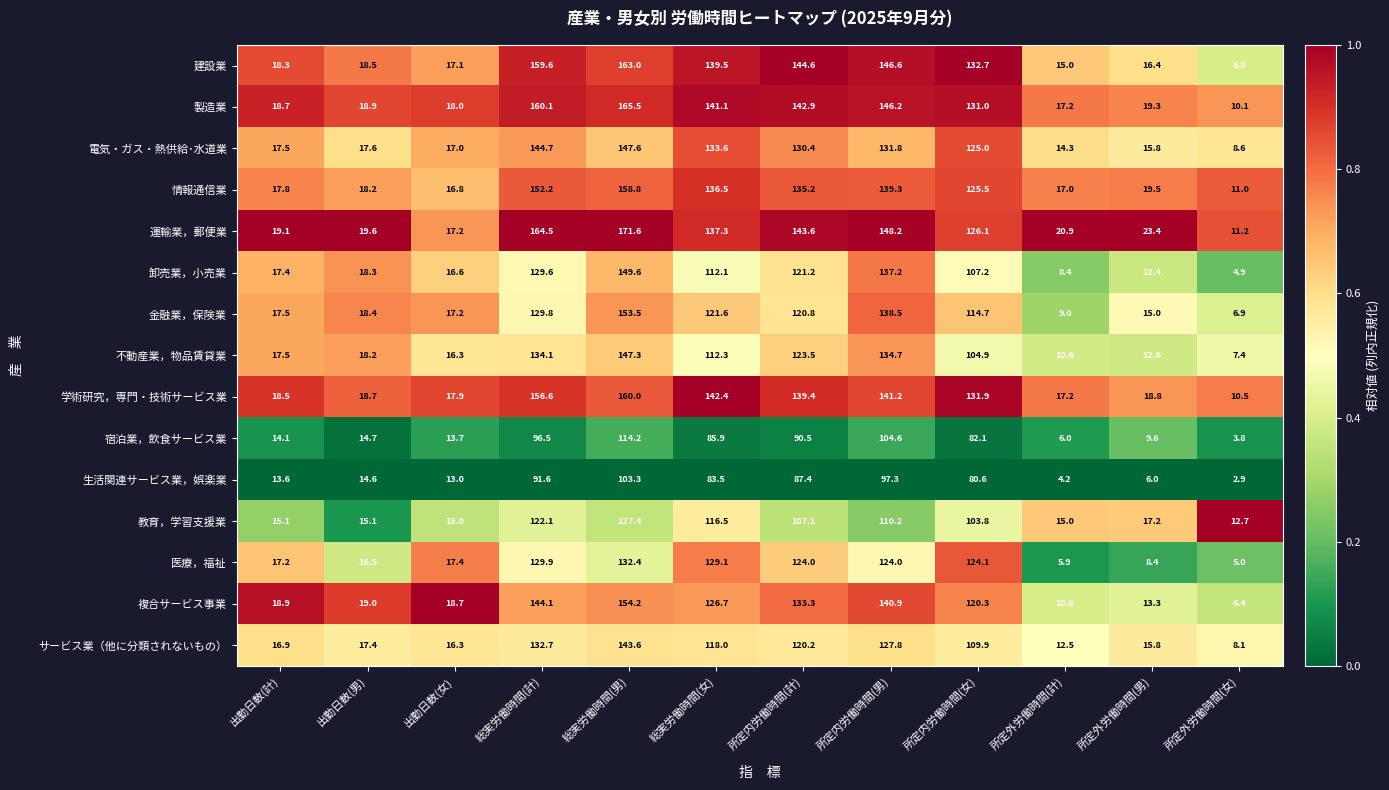

Which series has the largest range (max minus min)?

運輸業，郵便業